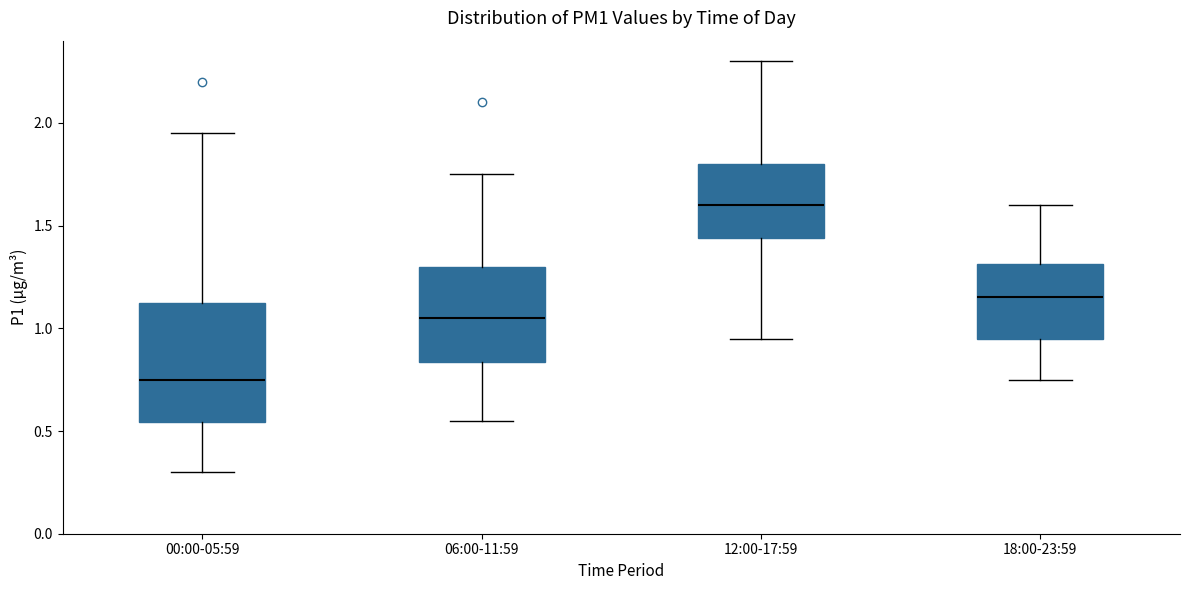

Reading left to right, transcribe this box plot: for each box, give where its median line is, the range the box spans, and where its two whiskers end, as read against the y-axis. The values are not printed on the chart, so give them approximately, as read against the axis.

00:00-05:59: median 0.75, box 0.55 to 1.10, whiskers 0.30 to 1.95
06:00-11:59: median 1.05, box 0.85 to 1.30, whiskers 0.55 to 1.75
12:00-17:59: median 1.60, box 1.45 to 1.80, whiskers 0.95 to 2.30
18:00-23:59: median 1.15, box 0.95 to 1.30, whiskers 0.75 to 1.60